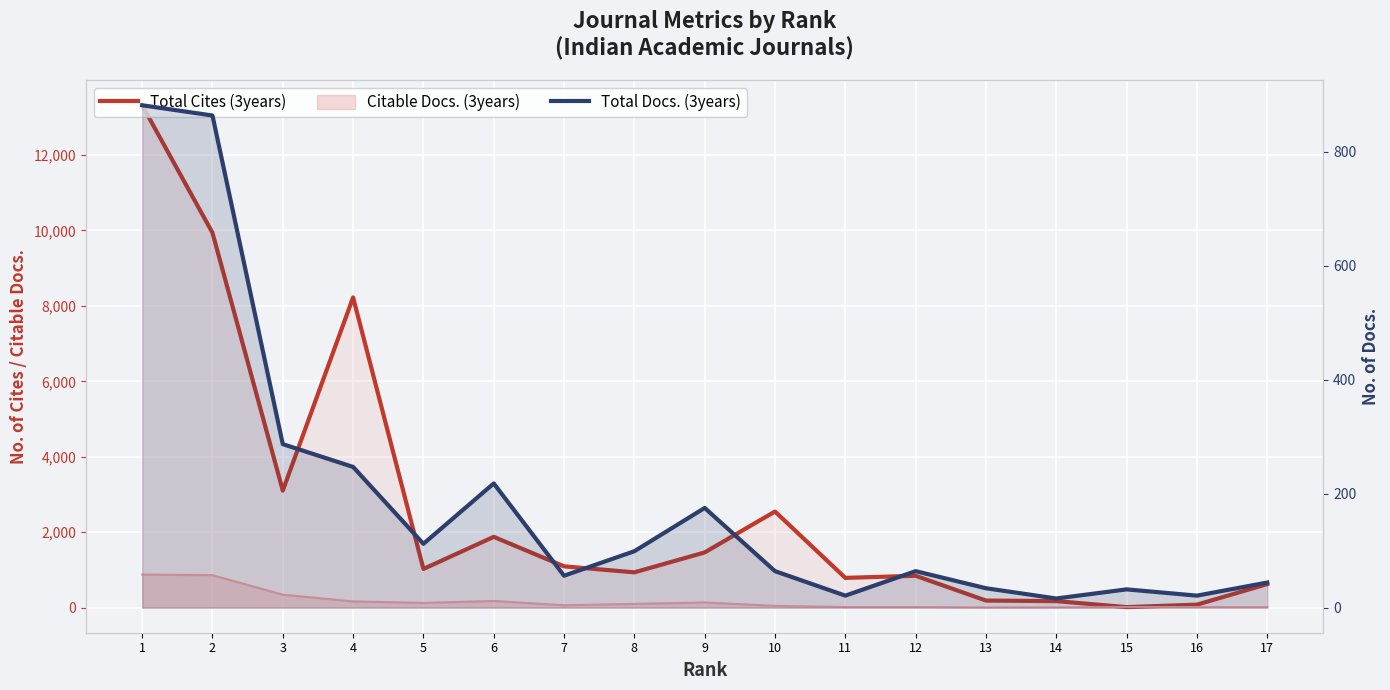

What is the sum of all Total Cites (3years) values?

46232